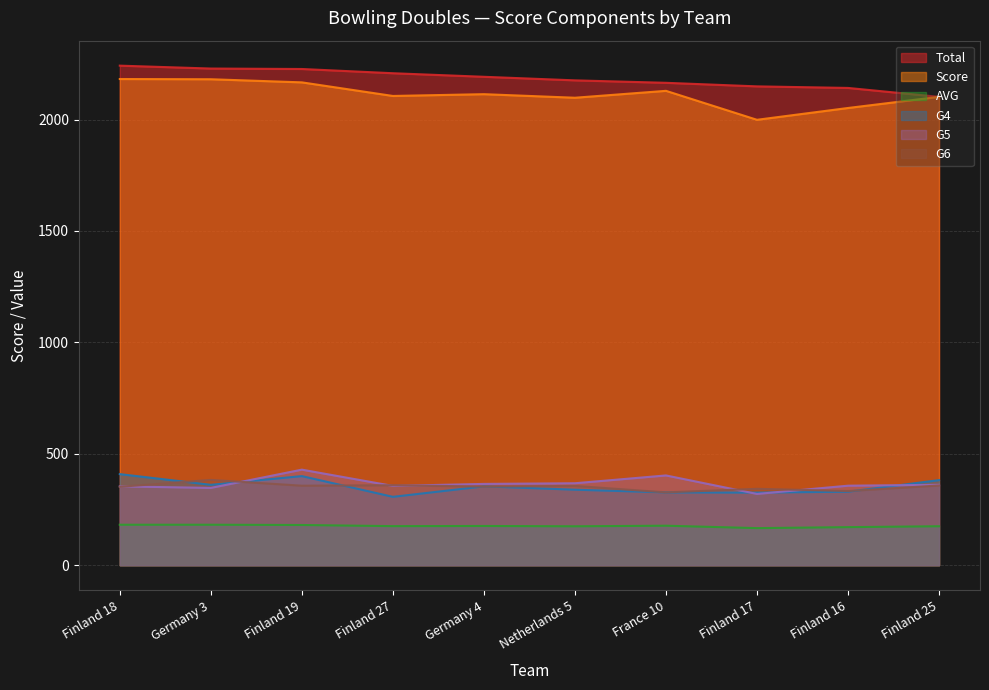

What is the sum of the Total values at Finland 18 and Germany 4?

4434.0